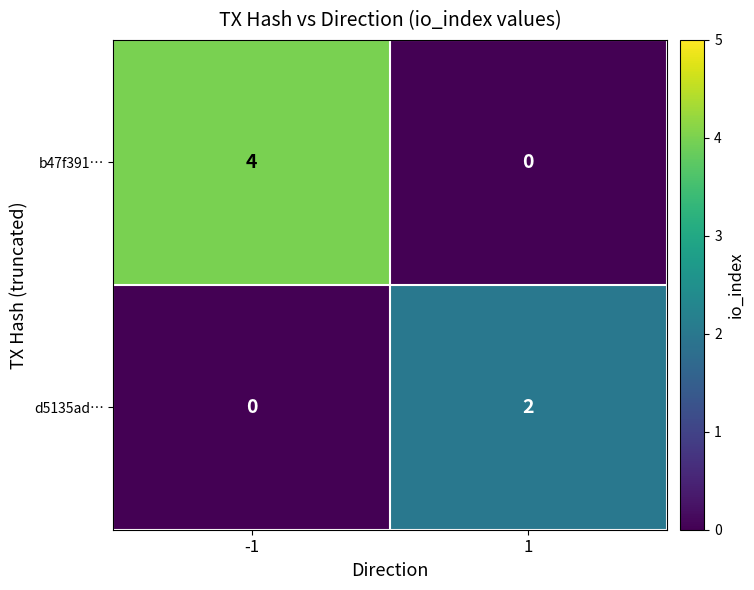

What is the spread (max minus min) of values at -1?

4